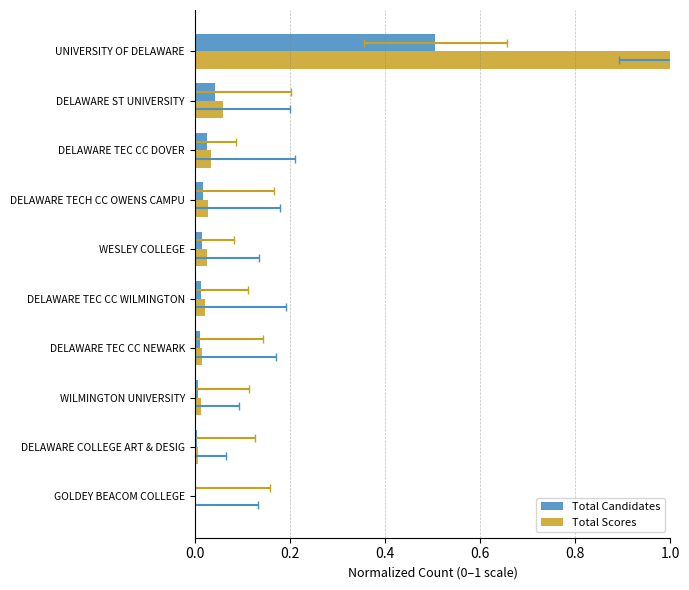

What are all the series names shown in the legend?

Total Candidates, Total Scores